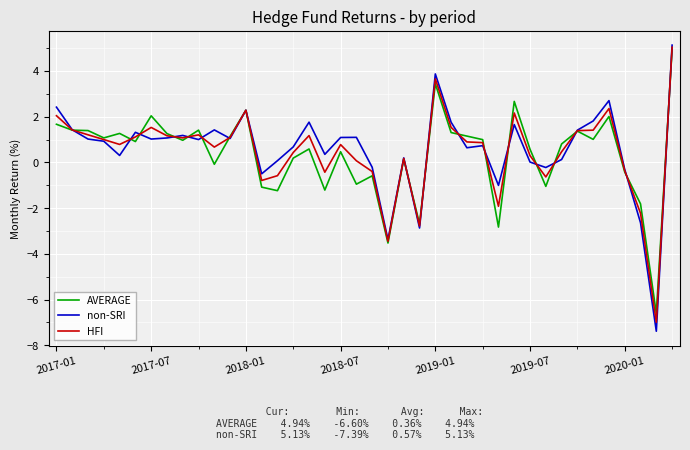

What is the smallest value displayed?

-7.4